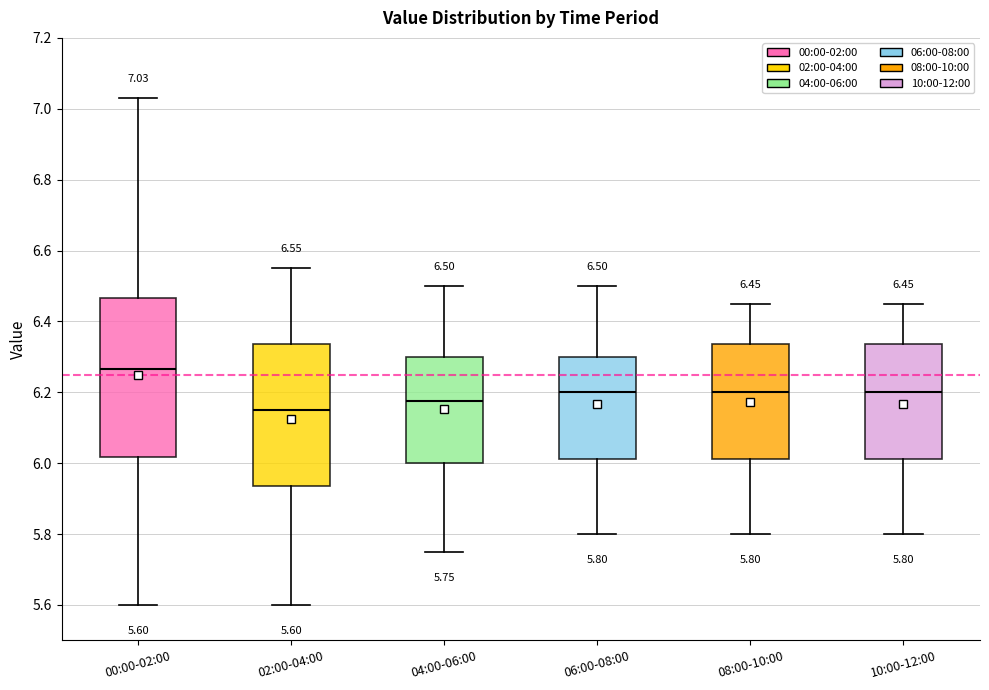

Which box is the tallest, from its lower edge to its upper edge?

00:00-02:00